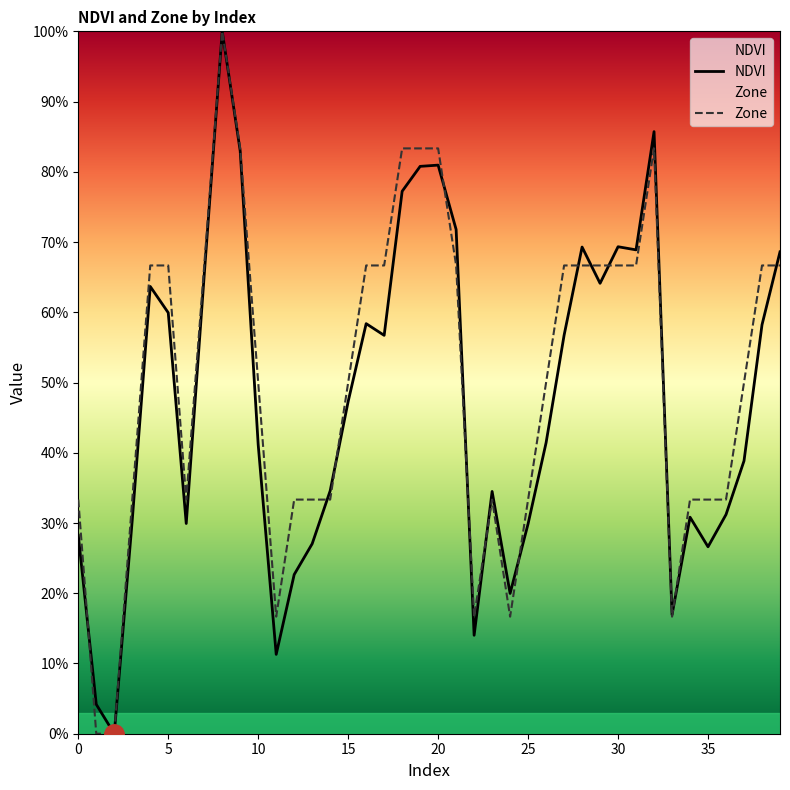

What is the label of the 39th point from the left?

38